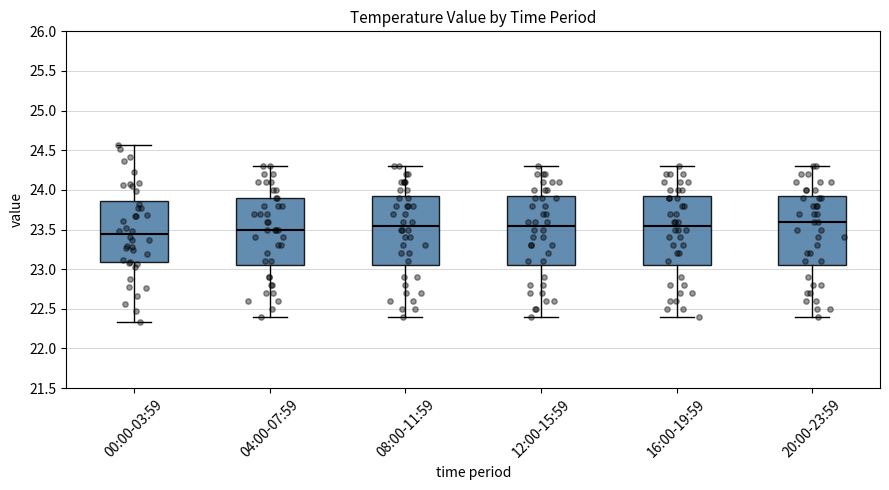

Which box has the highest median line?

20:00-23:59